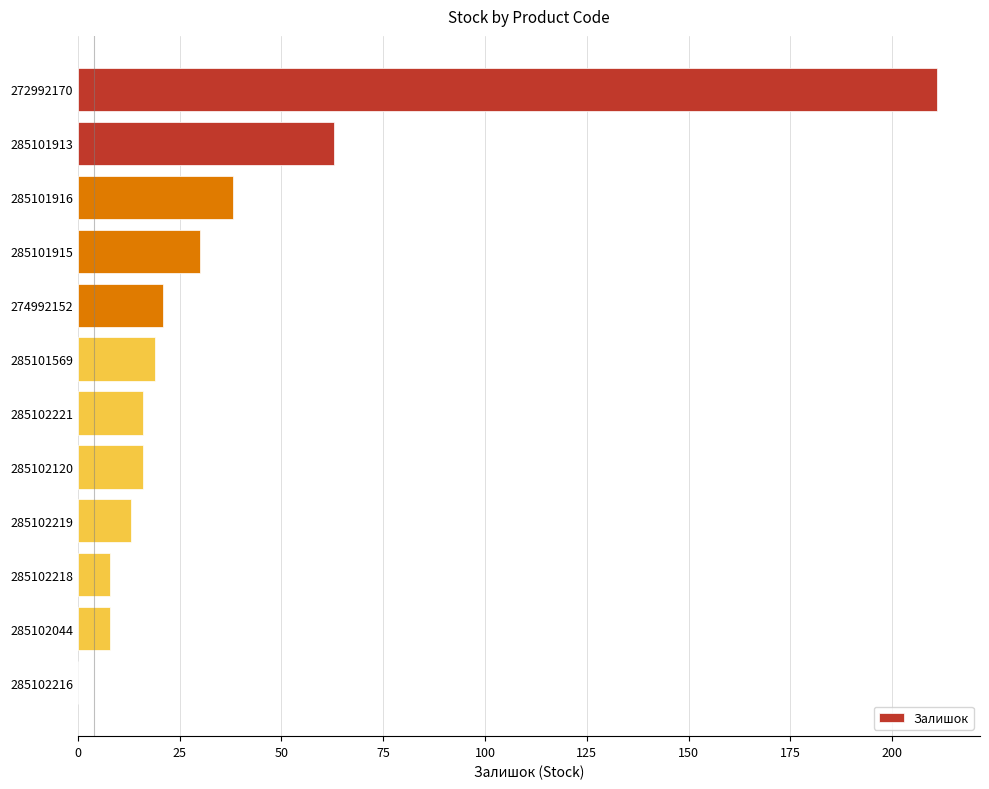

What is the maximum value shown in the chart?

211